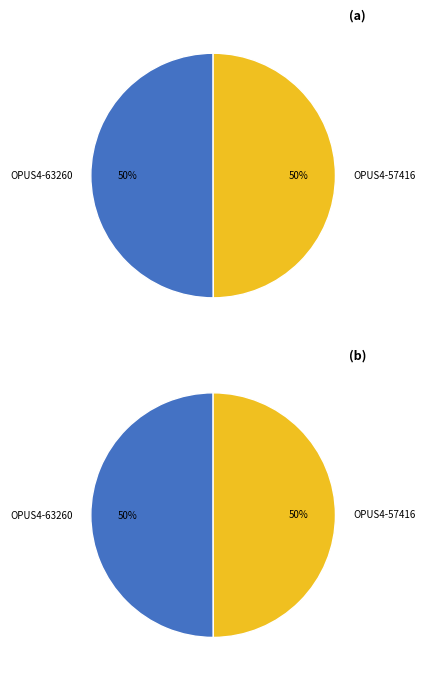

Count the number of slices in the pie.

2